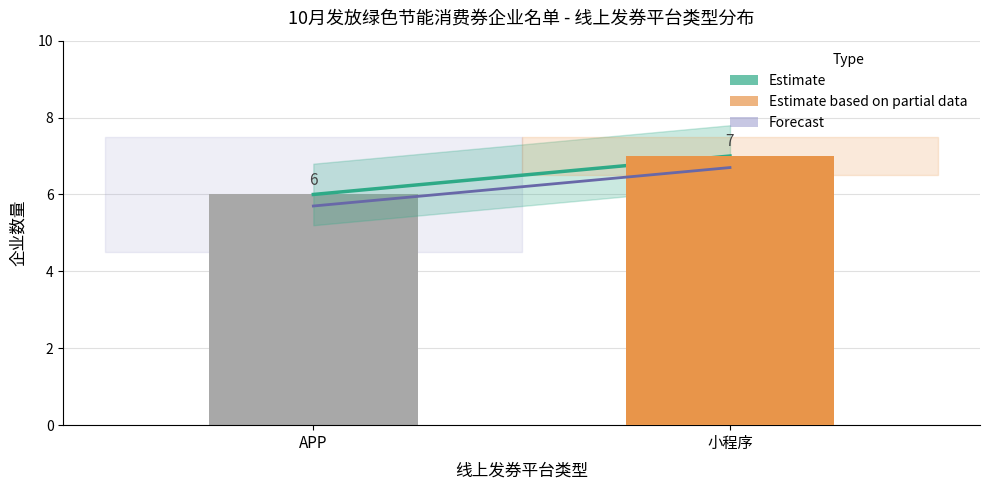

What is the greatest value displayed?

7